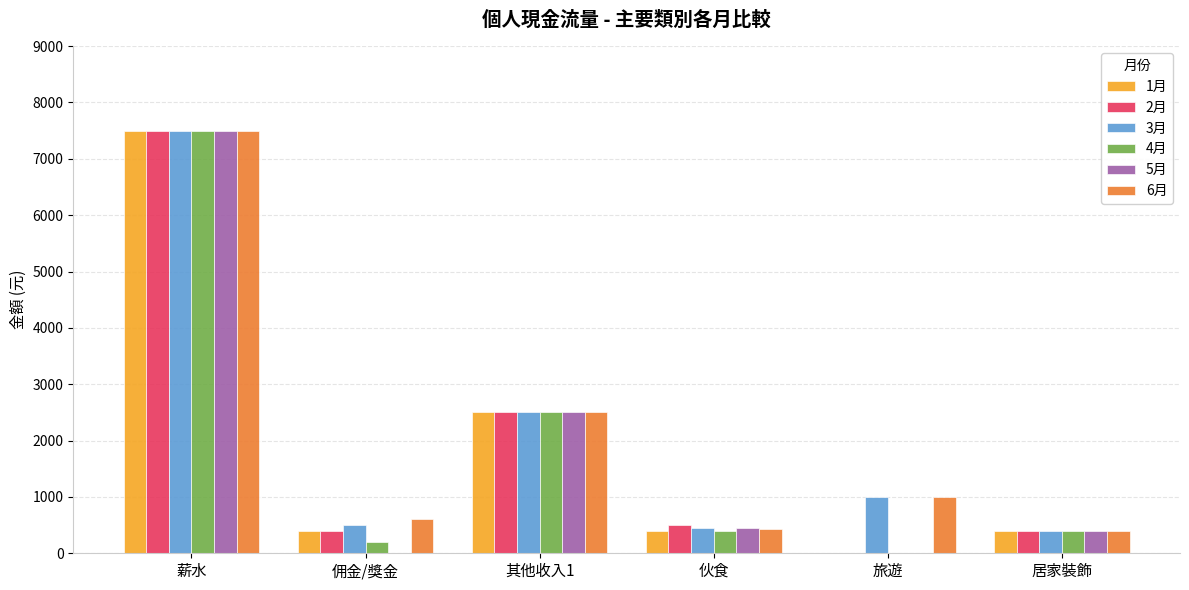

What is the greatest value displayed?

7500